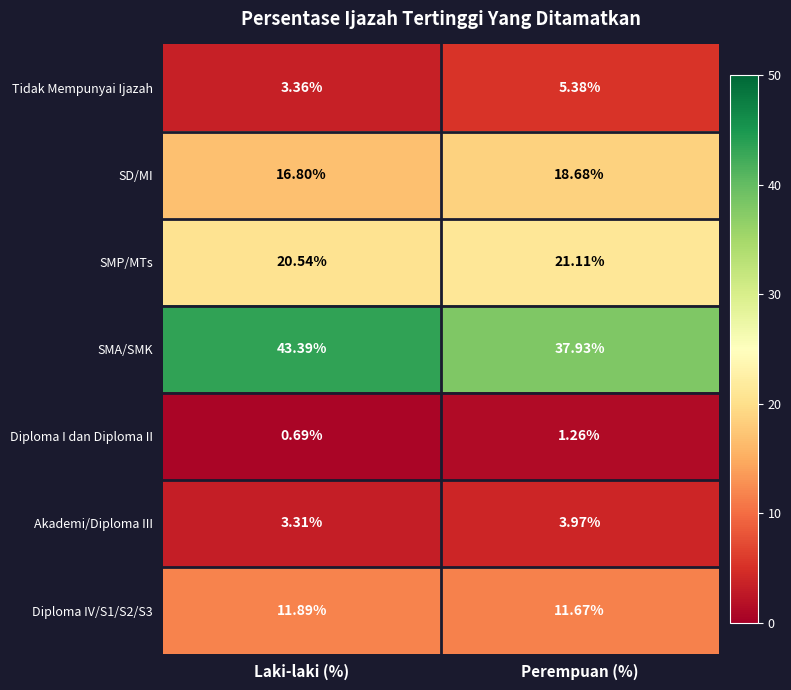

Rank the categories by SD/MI value from lowest to highest.

Laki-laki (%), Perempuan (%)